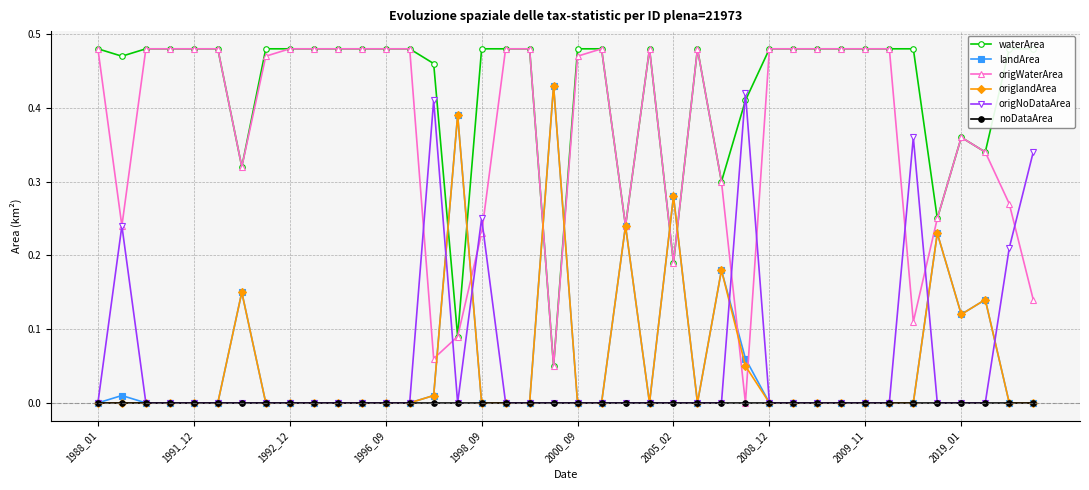

True or false: landArea has a value of -0.2 at 39.

False